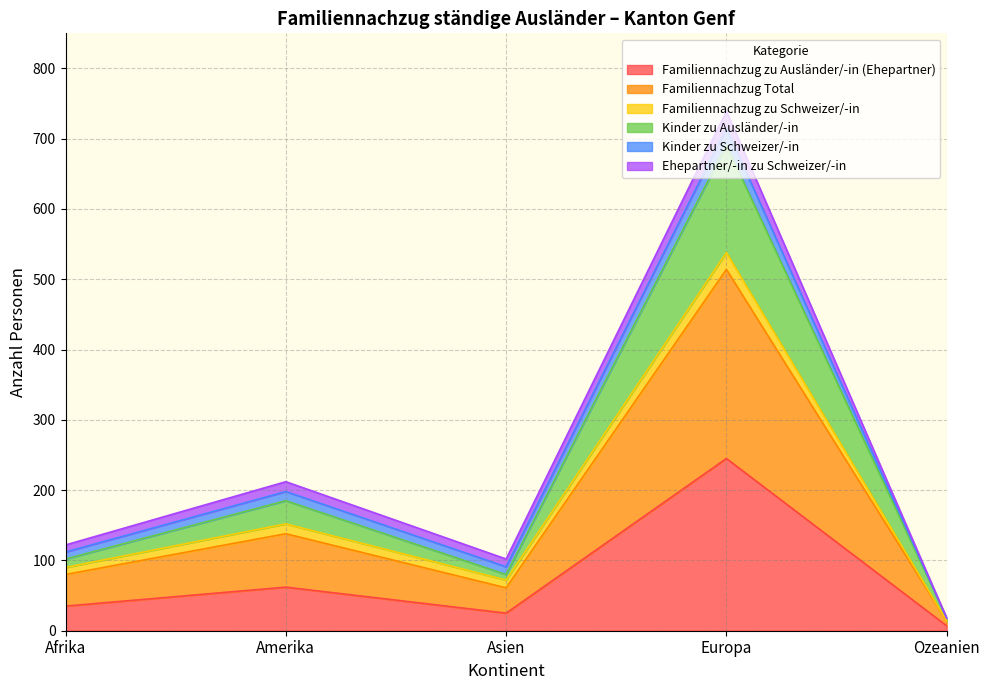

Does the chart display data point markers on the line(s)?

No